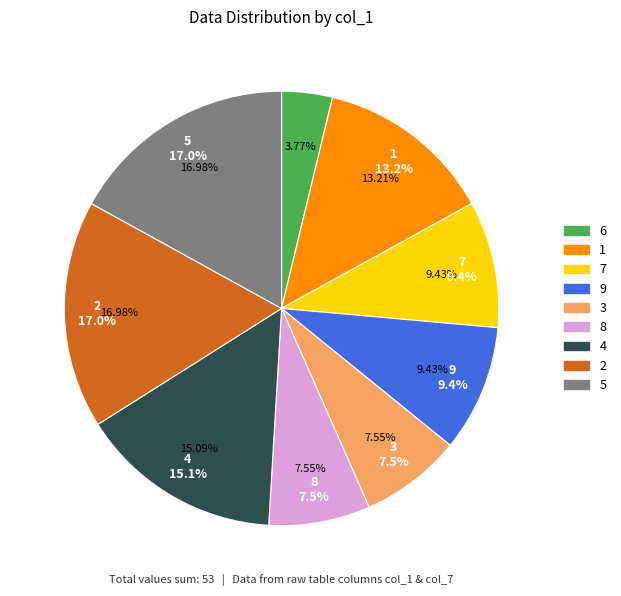

Count the number of slices in the pie.

9